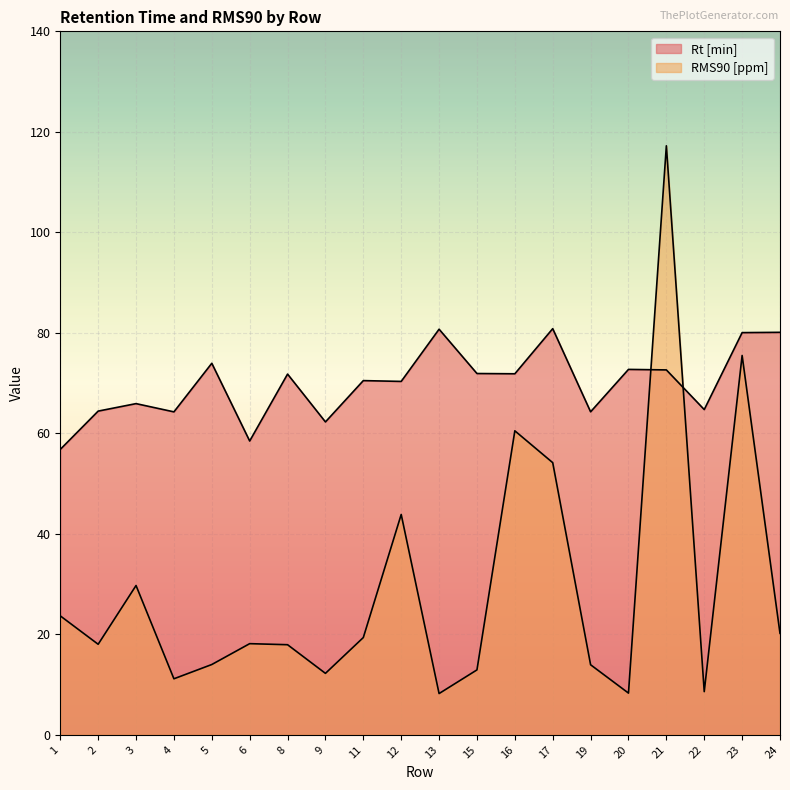

Reading left to right, list all the values displayed in this chart.

Rt [min]: 1=56.8	2=64.4	3=65.9	4=64.3	5=73.9	6=58.5	8=71.8	9=62.3	11=70.5	12=70.3	13=80.7	15=71.9	16=71.8	17=80.8	19=64.3	20=72.7	21=72.6	22=64.7	23=80.0	24=80.1
RMS90 [ppm]: 1=23.7	2=18.0	3=29.7	4=11.2	5=14.0	6=18.1	8=17.9	9=12.2	11=19.4	12=43.9	13=8.2	15=12.9	16=60.5	17=54.2	19=13.9	20=8.3	21=117.2	22=8.6	23=75.5	24=20.2